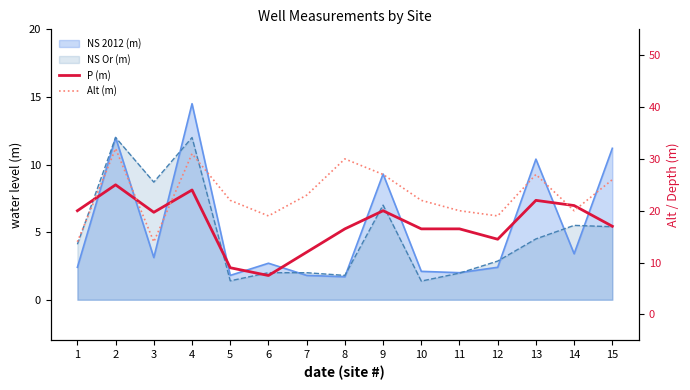

What is the difference between the maximum and minimum values in the Alt (m) series?

18.0